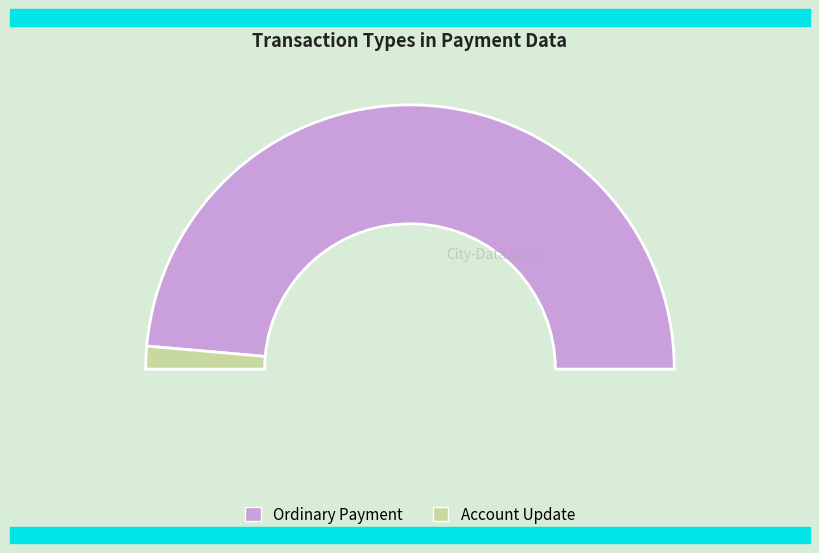

How many segments does this pie chart have?

2